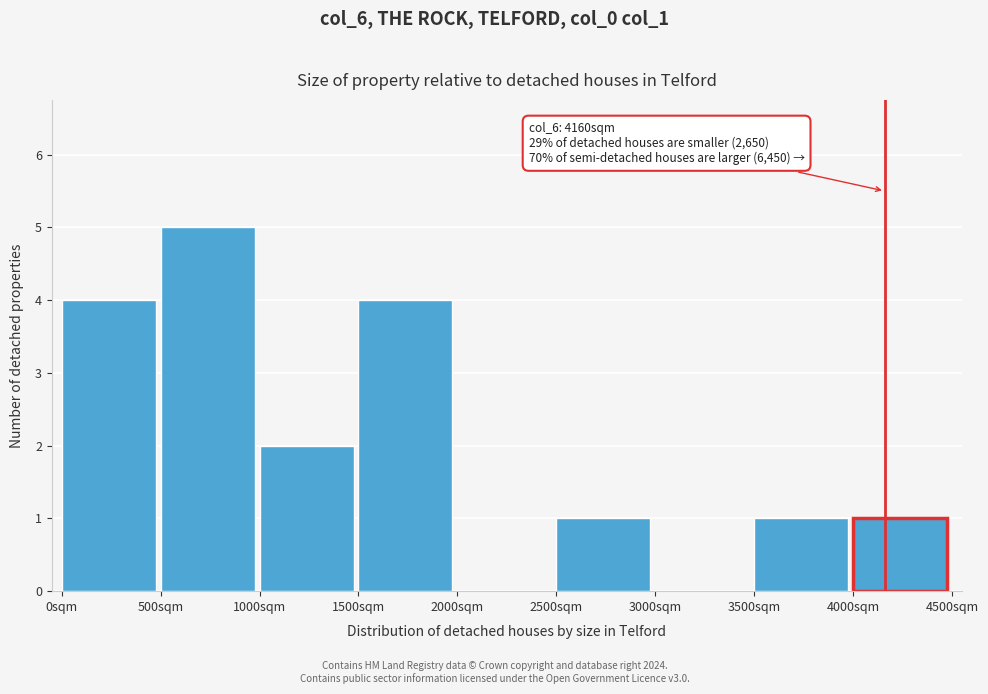

Over which range of the x-axis is the bar tallest?

500 to 1000